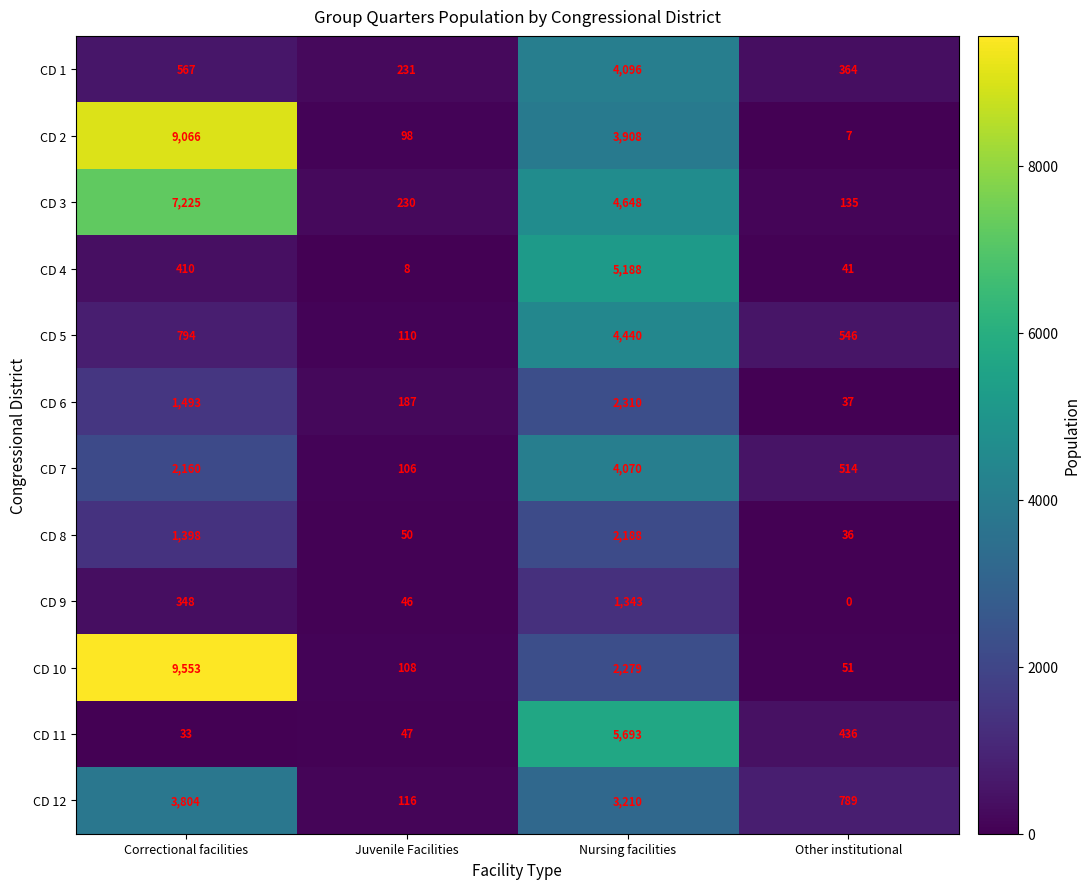

Between Nursing facilities and Other institutional, which series saw the biggest shift?

CD 11